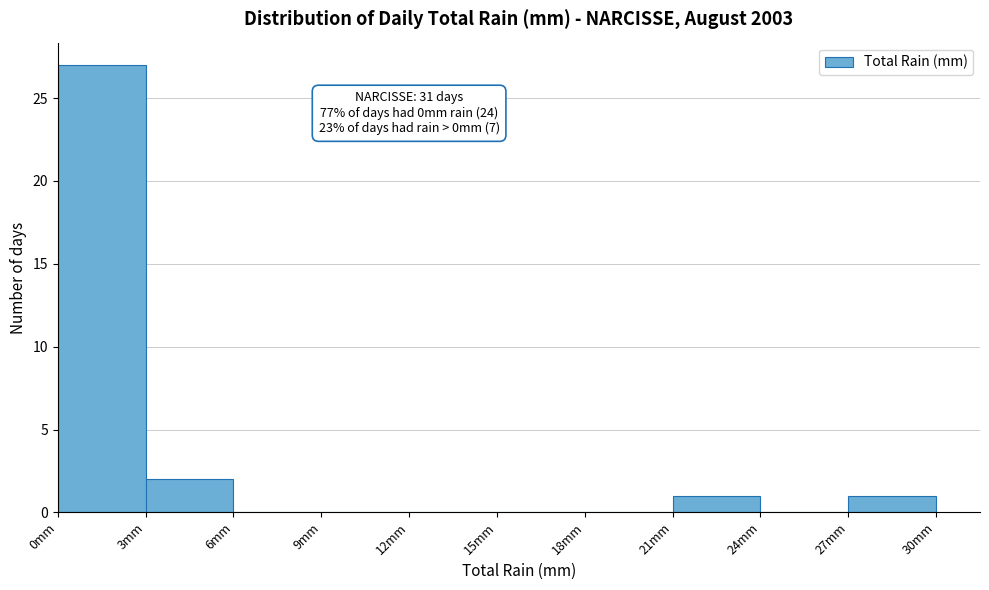

Over which range of the x-axis is the bar tallest?

0 to 3